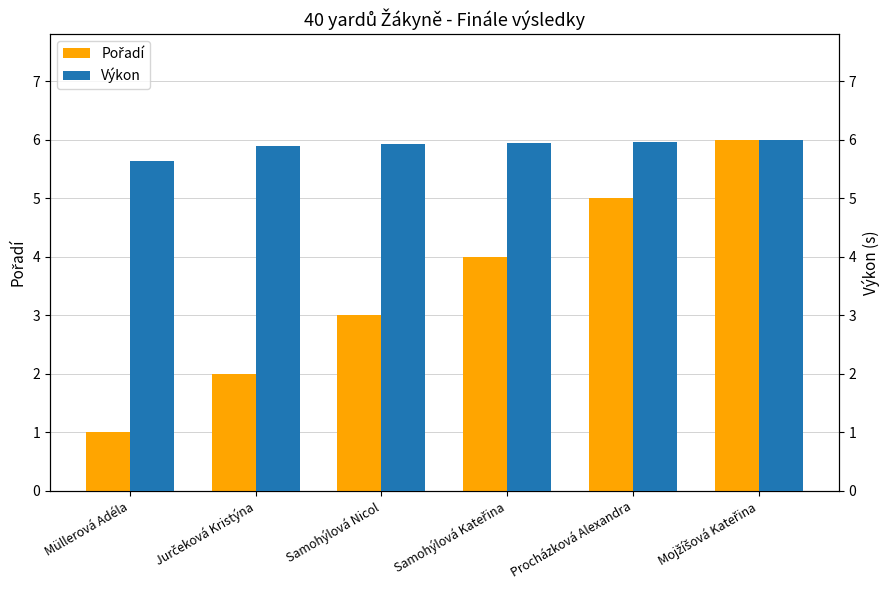

What is the label of the 2nd bar from the right?

Procházková Alexandra